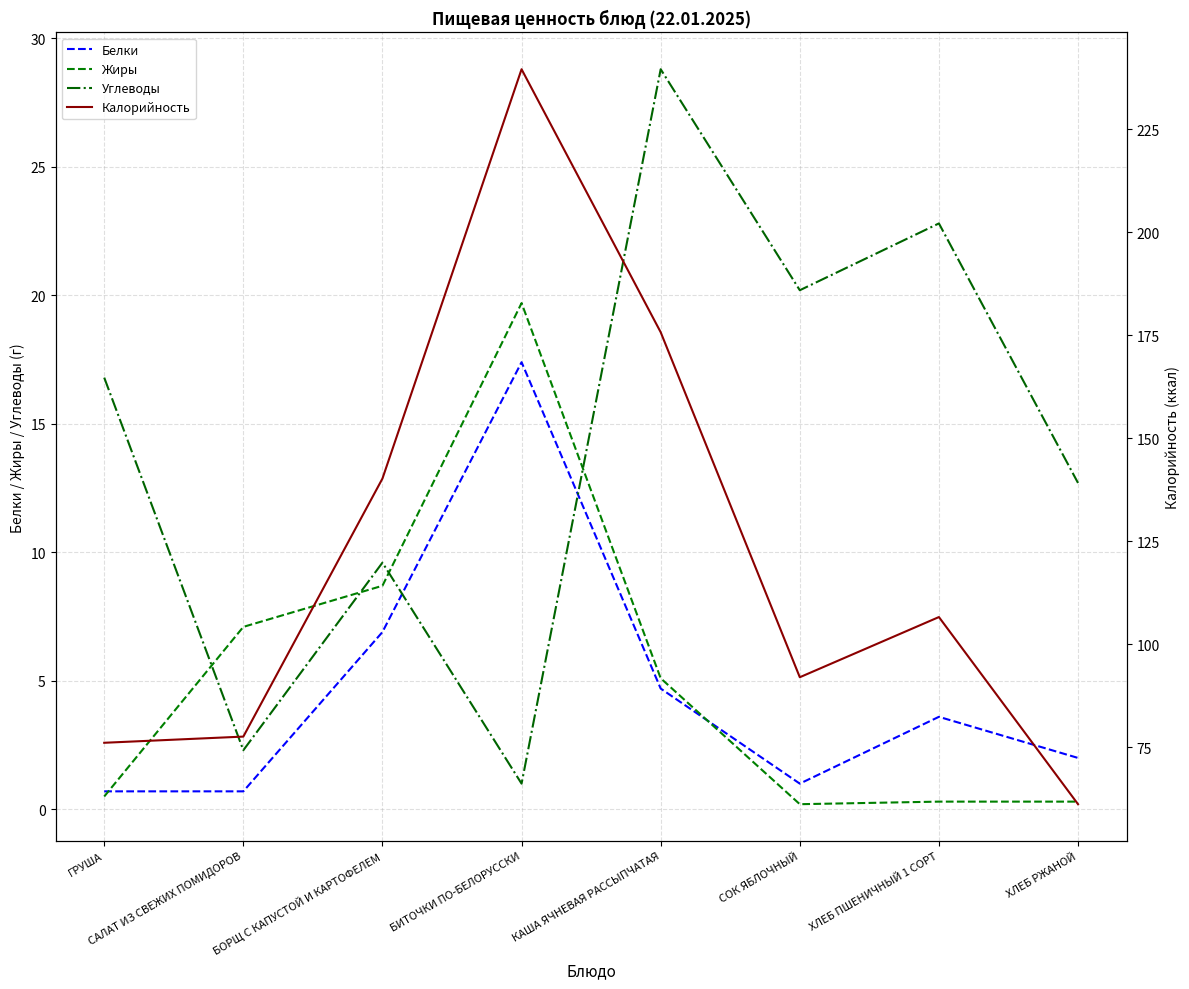

At how many categories does at least one series exceed 176?

1